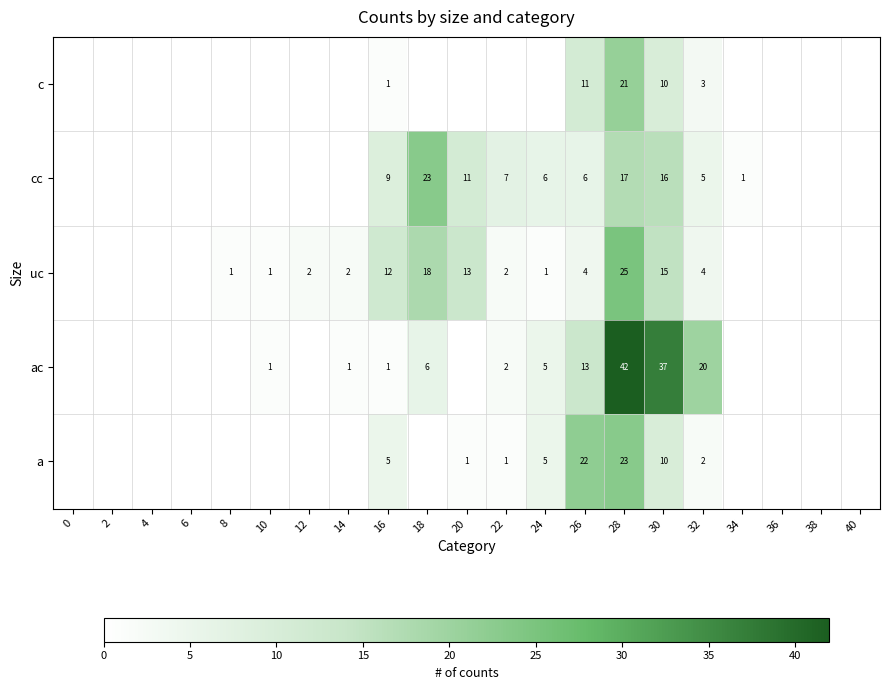

True or false: a has a value of 1 at 22.

True